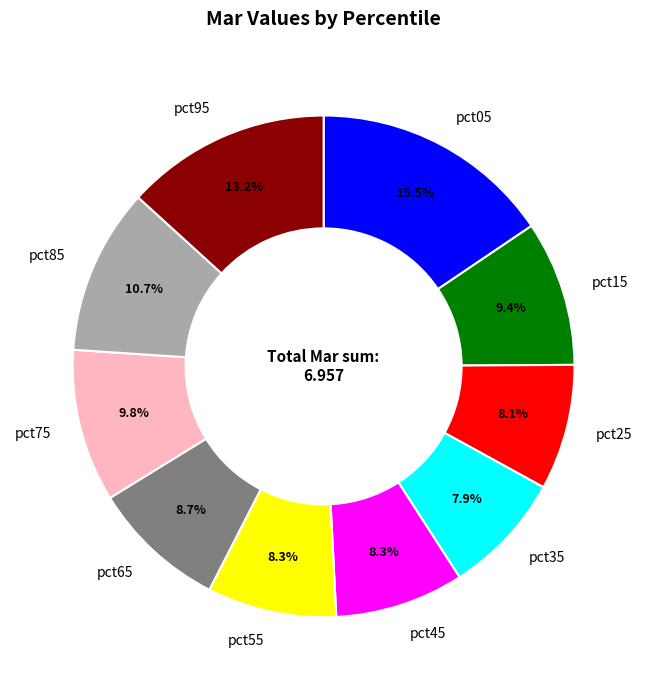

True or false: pct85 accounts for 11% of the total.

True